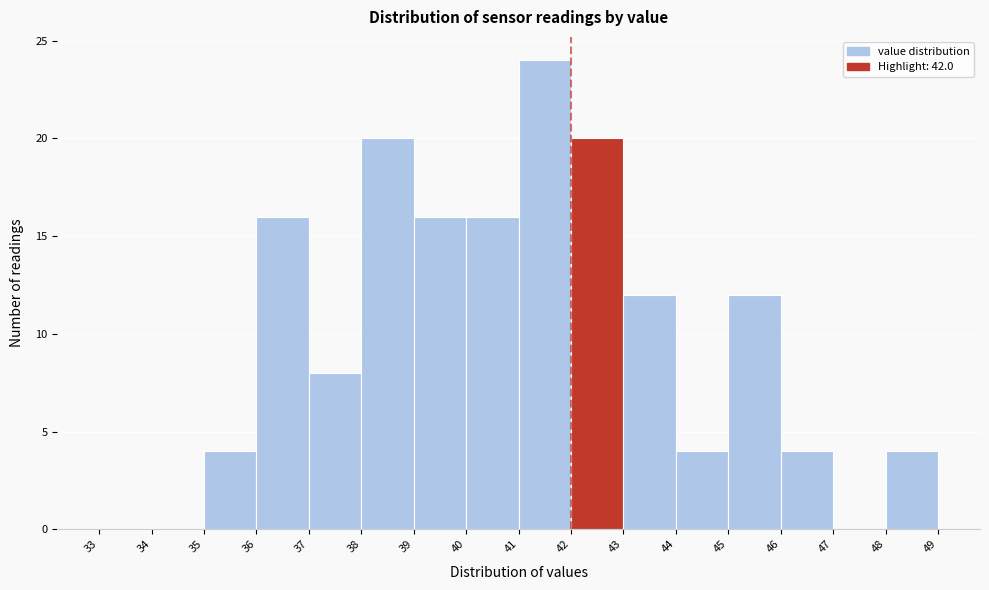

How tall is the bar that spans 44 to 45 on the x-axis? The values are not printed on the chart, so give them approximately, as read against the axis.

4